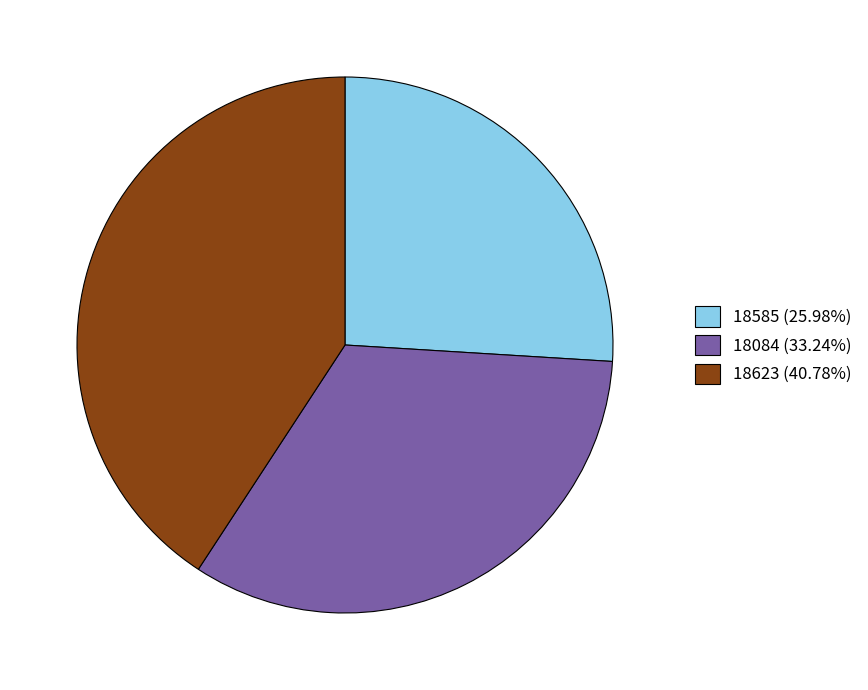

Does 18585 represent more than half of the total?

No